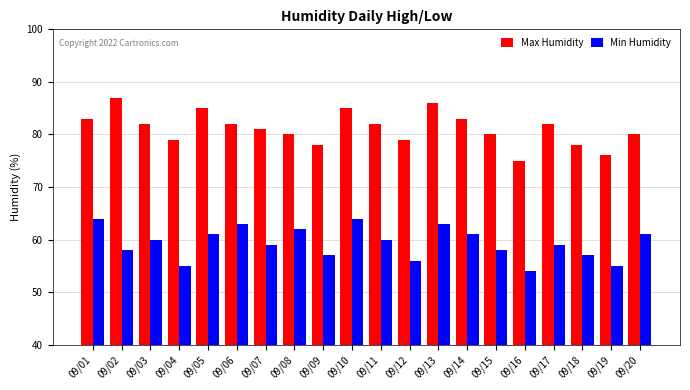

What is the difference between the Max Humidity values at 09/13 and 09/05?

1